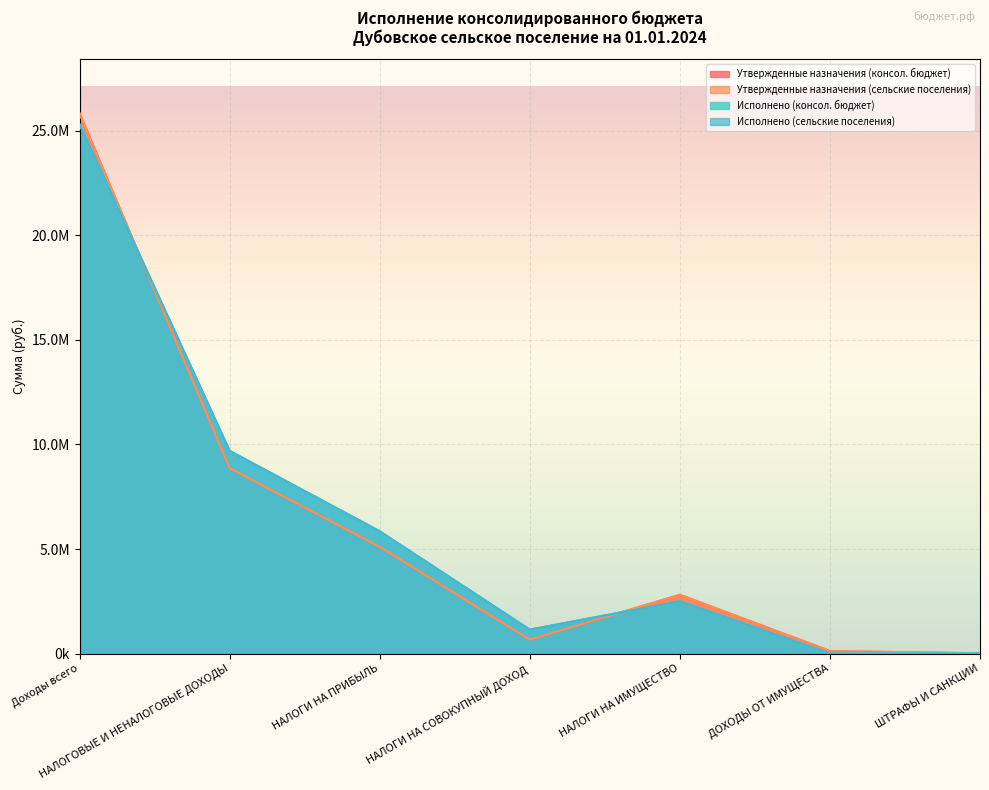

Reading left to right, extract all data points from this chart.

Утвержденные назначения (консол. бюджет): 25826700.0	8867600.0	5106800.0	668200.0	2813400.0	126500.0	15200.0
Утвержденные назначения (сельские поселения): 25826700.0	8867600.0	5106800.0	668200.0	2813400.0	126500.0	15200.0
Исполнено (консол. бюджет): 25304567.1	9694707.4	5852223.3	1148298.5	2504060.5	15210.0	10000.0
Исполнено (сельские поселения): 25304567.1	9694707.4	5852223.3	1148298.5	2504060.5	15210.0	10000.0